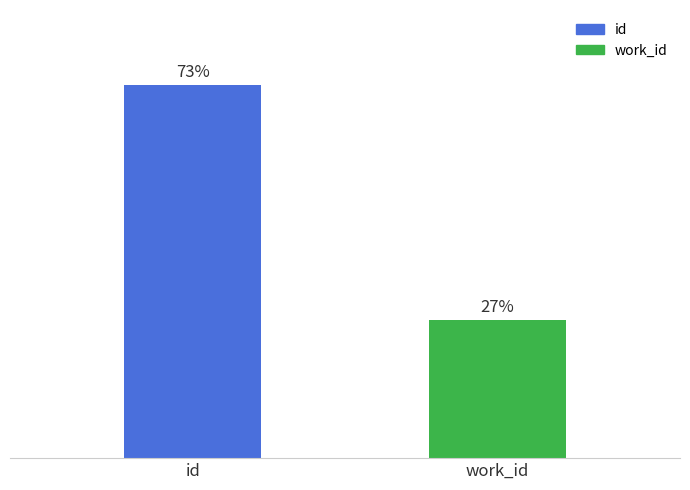

Which has a higher value, work_id or id?

id